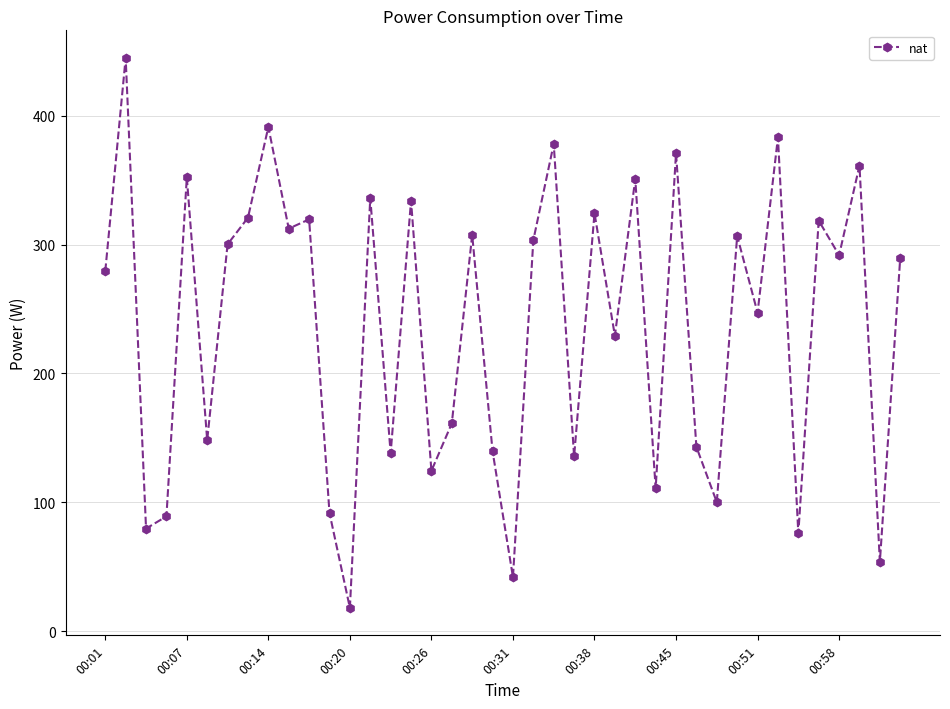

What is the maximum value shown in the chart?

445.0